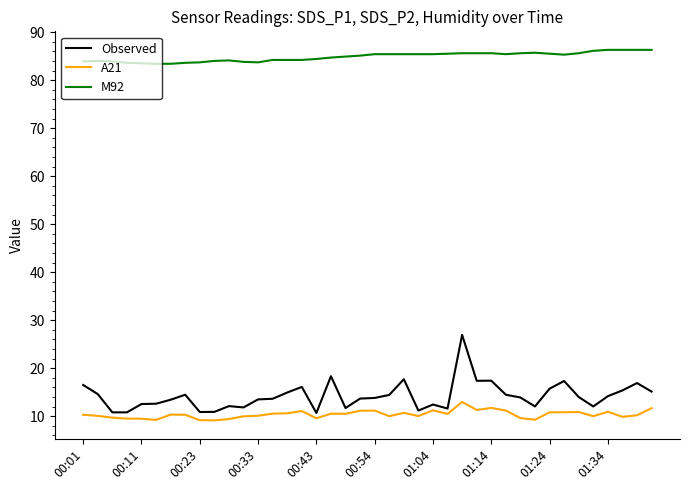

Rank the series by their maximum value, from lowest to highest.

A21, Observed, M92